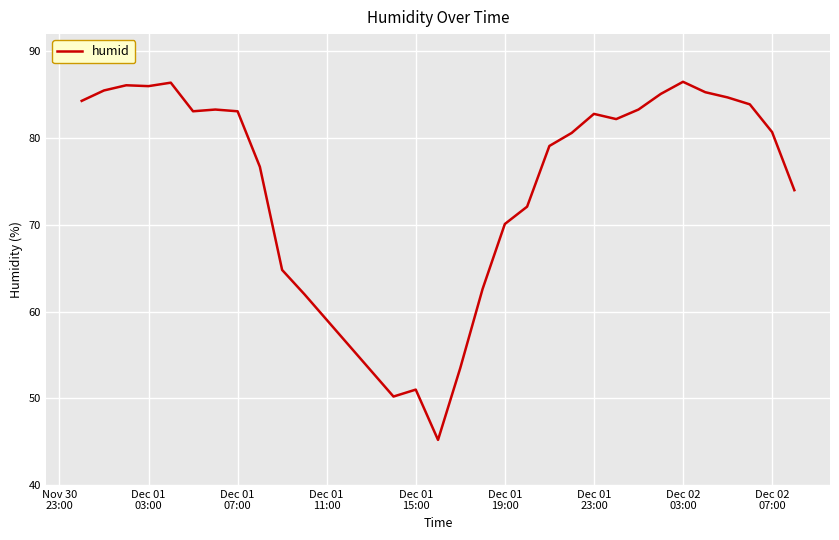

What is the greatest value displayed?

86.5